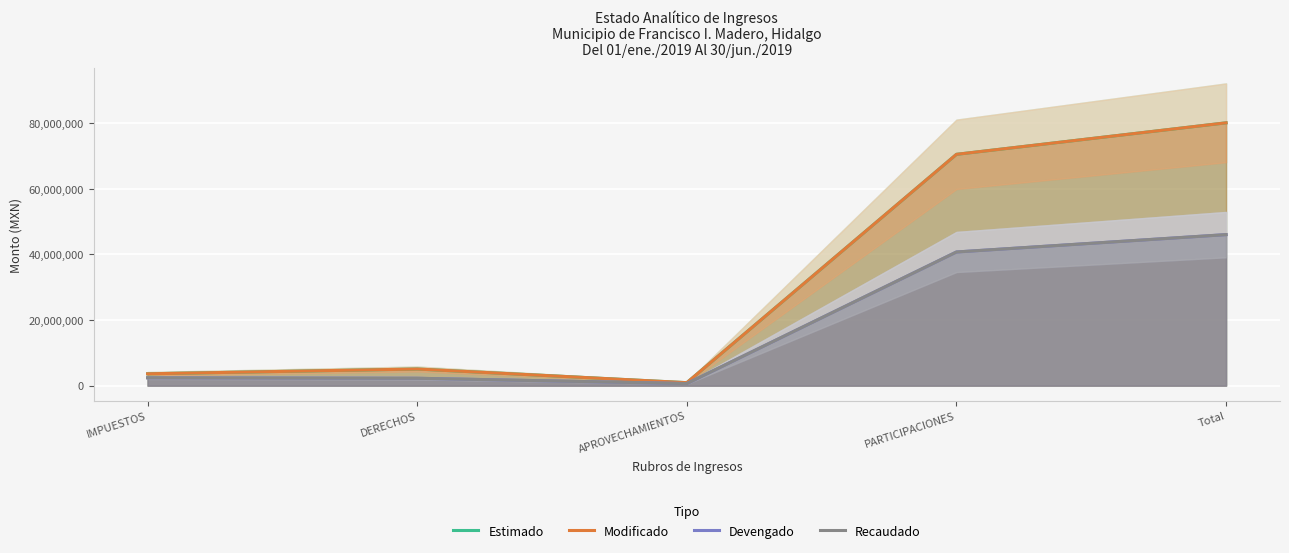

Does the chart display data point markers on the line(s)?

No